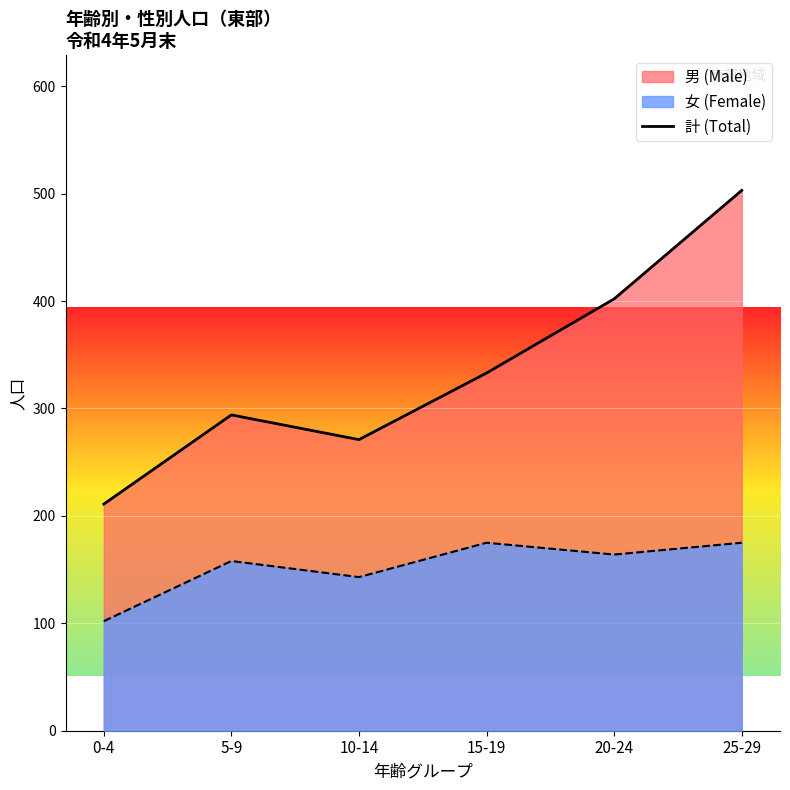

Reading left to right, what are all the values shown in this chart?

0-4=211	5-9=294	10-14=271	15-19=333	20-24=402	25-29=503